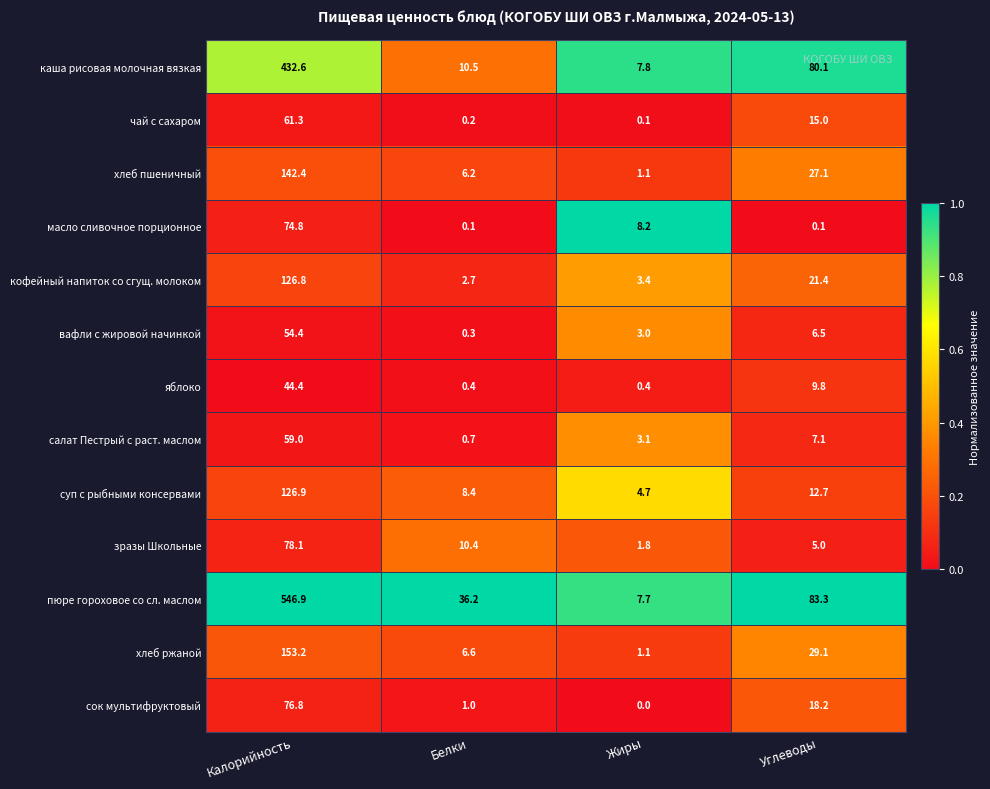

Which series has the largest range (max minus min)?

пюре гороховое со сл. маслом